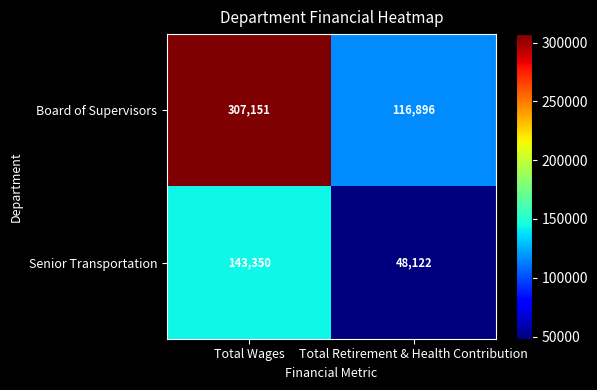

Is it true that Senior Transportation equals 76220 at Total Retirement & Health Contribution?

False